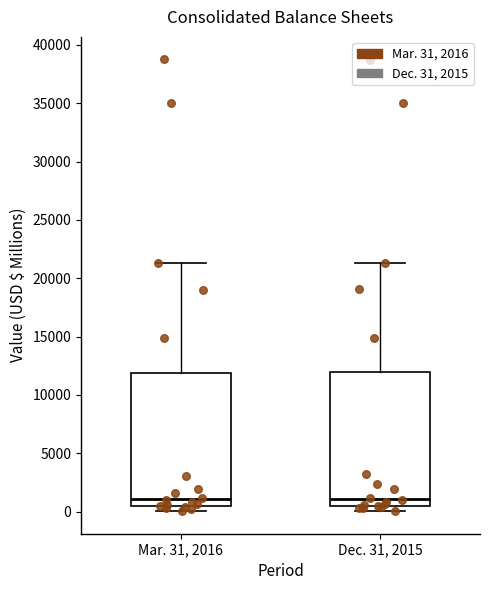

Reading left to right, transcribe this box plot: for each box, give where its median line is, the range the box spans, and where its two whiskers end, as read against the y-axis. The values are not printed on the chart, so give them approximately, as read against the axis.

Mar. 31, 2016: median 1000, box 500 to 12000, whiskers 0 to 21500
Dec. 31, 2015: median 1000, box 500 to 12000, whiskers 0 to 21500